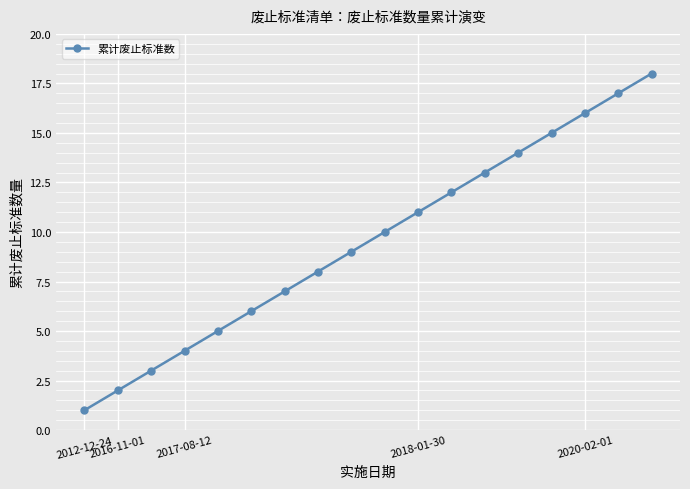

What is the greatest value displayed?

18